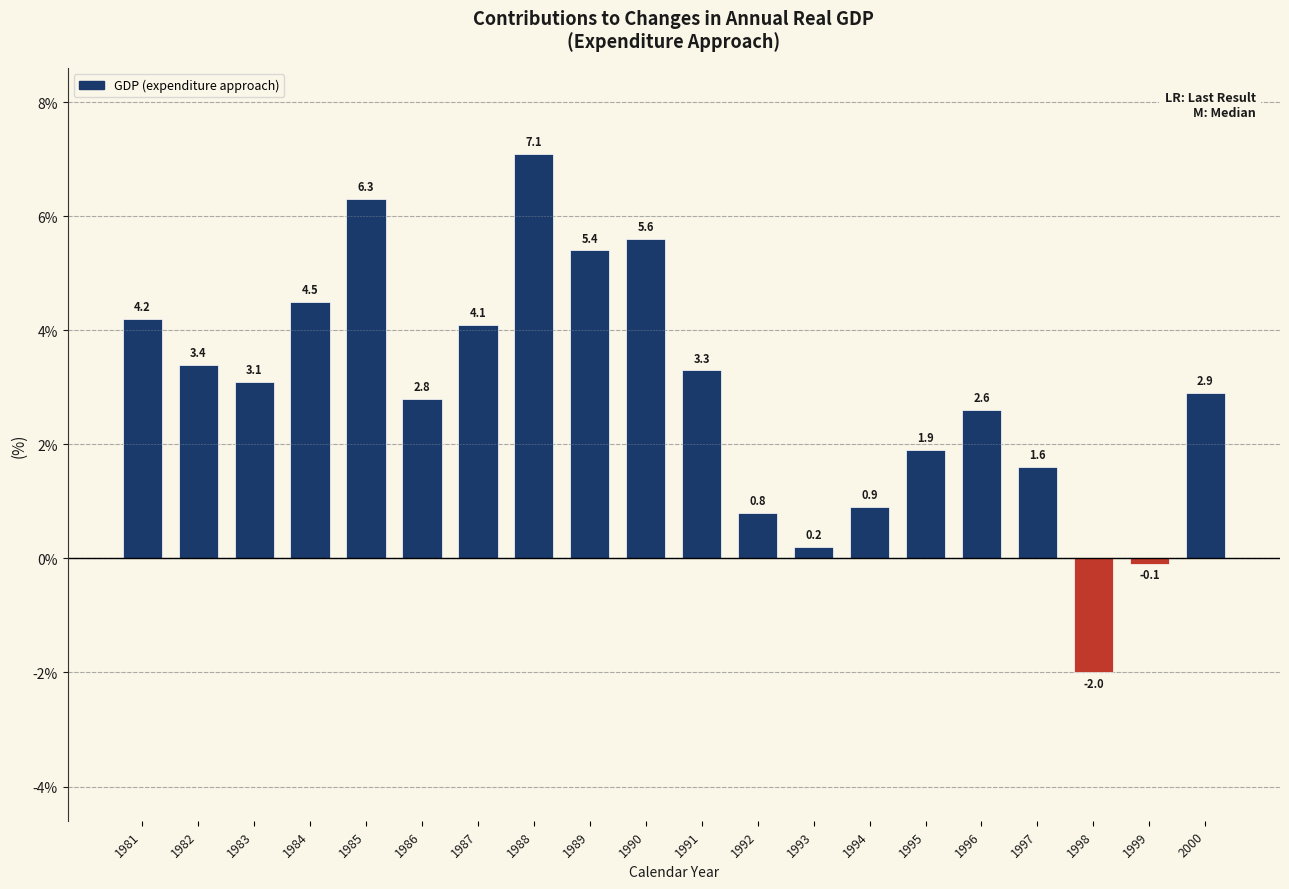

What is the change in value from 1984 to 1998?

-6.5